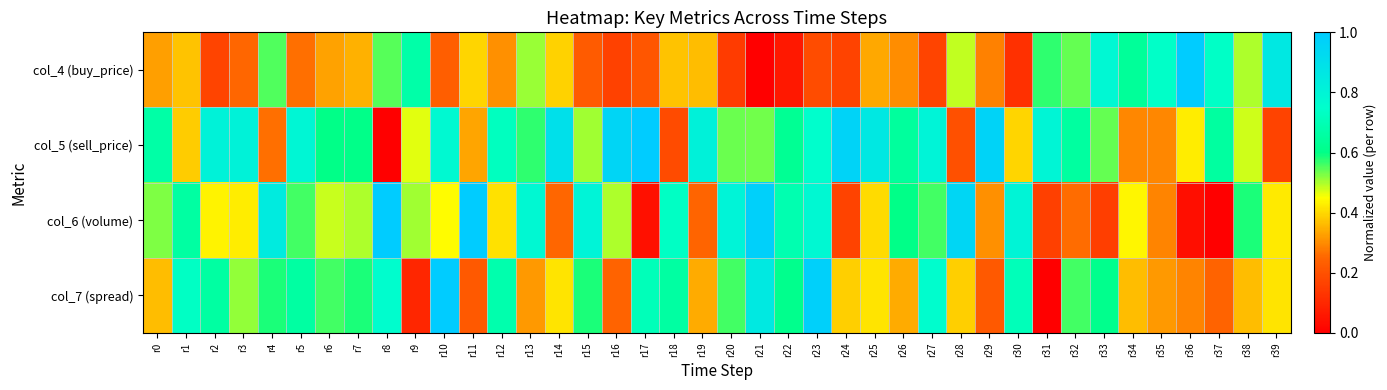

What is the total value across all series at r0?

1.9